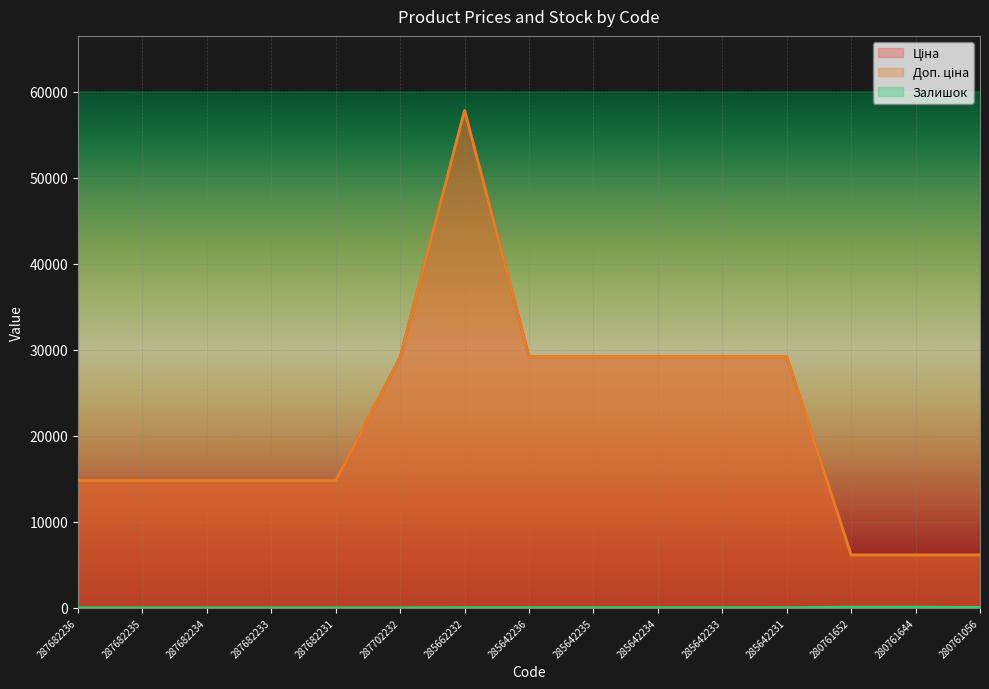

Reading right to left, transcribe all the data shown in this chart.

Ціна: 6143.2	6143.2	6143.2	29188.5	29188.5	29188.5	29188.5	29188.5	57826.2	29119.2	14800.8	14800.8	14800.8	14800.8	14800.8
Доп. ціна: 6143.2	6143.2	6143.2	29188.5	29188.5	29188.5	29188.5	29188.5	57826.2	29119.2	14800.8	14800.8	14800.8	14800.8	14800.8
Залишок: 50.0	81.0	83.0	13.0	19.0	14.0	17.0	16.0	16.0	0.0	0.0	0.0	0.0	0.0	0.0